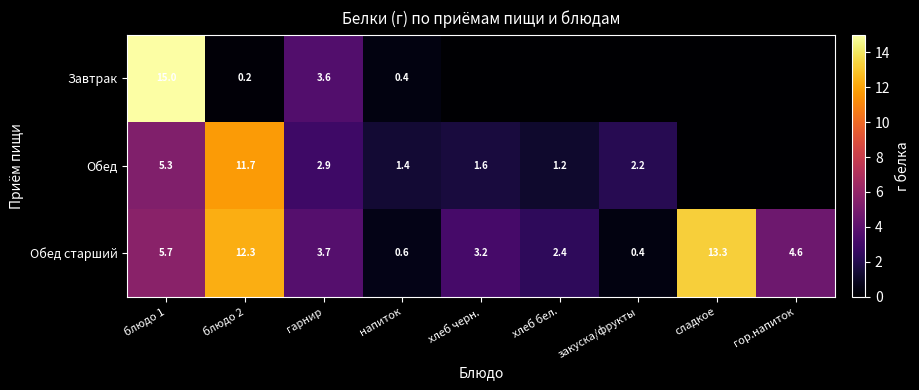

How many data points in Обед старший are above 3?

6